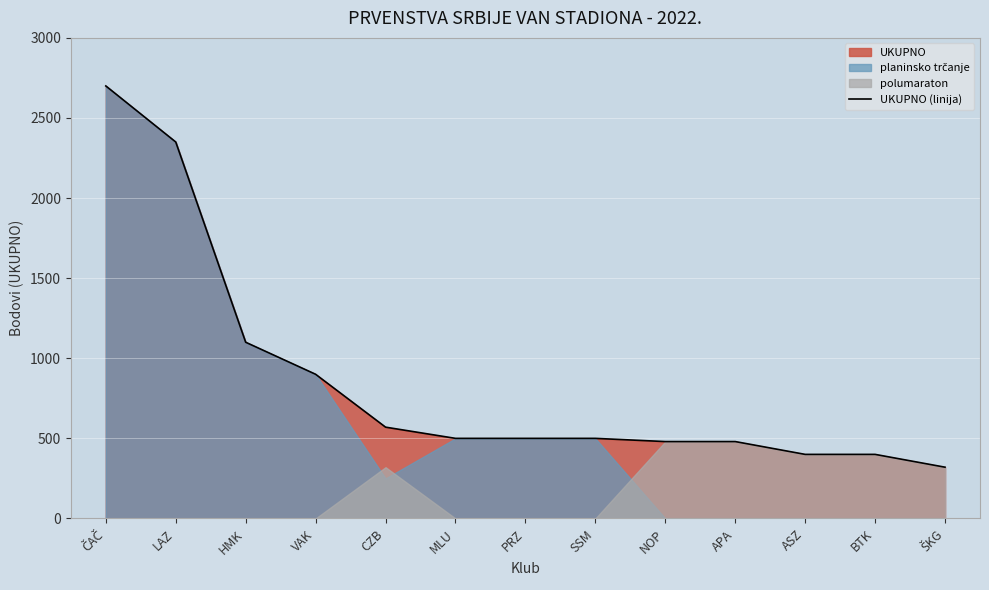

Reading right to left, transcribe all the data shown in this chart.

320	400	400	480	480	500	500	500	570	900	1100	2350	2700